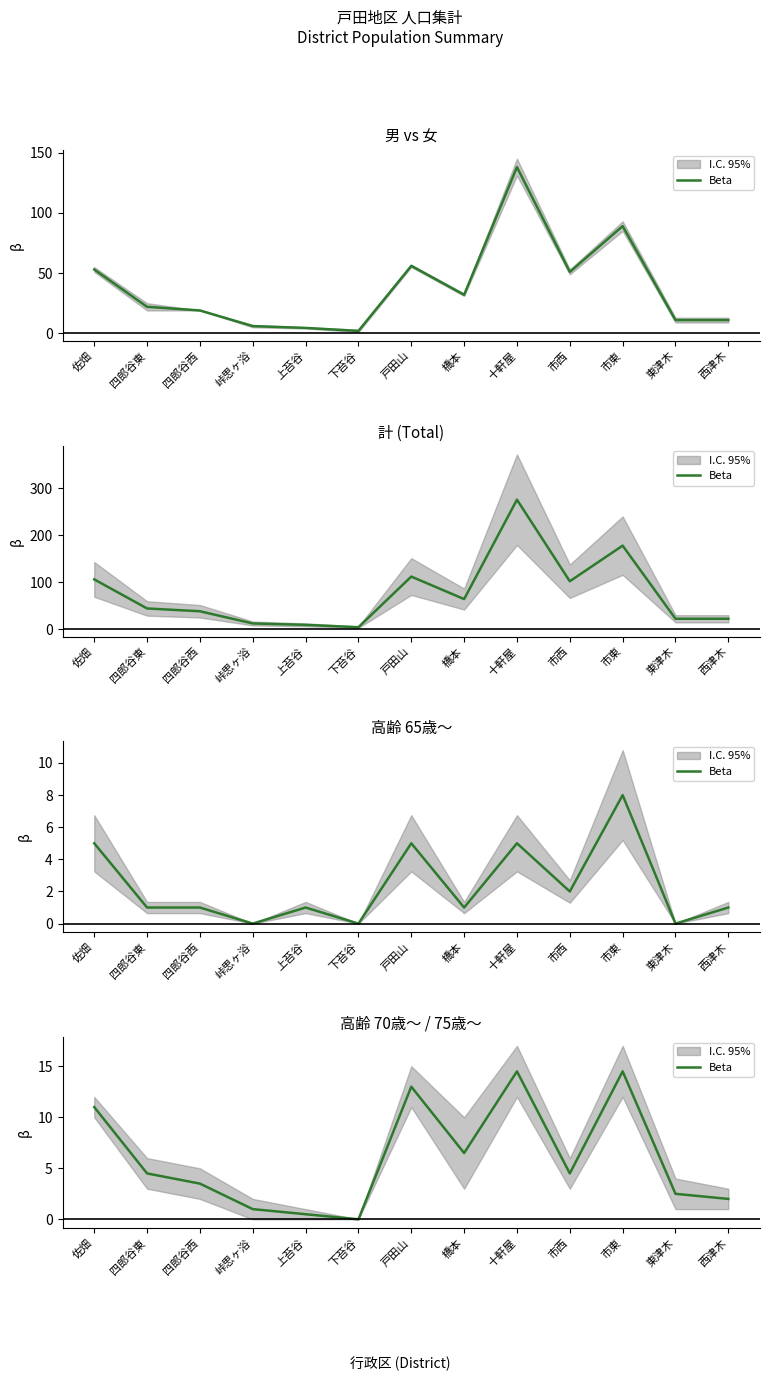

How many positive values are there?

12